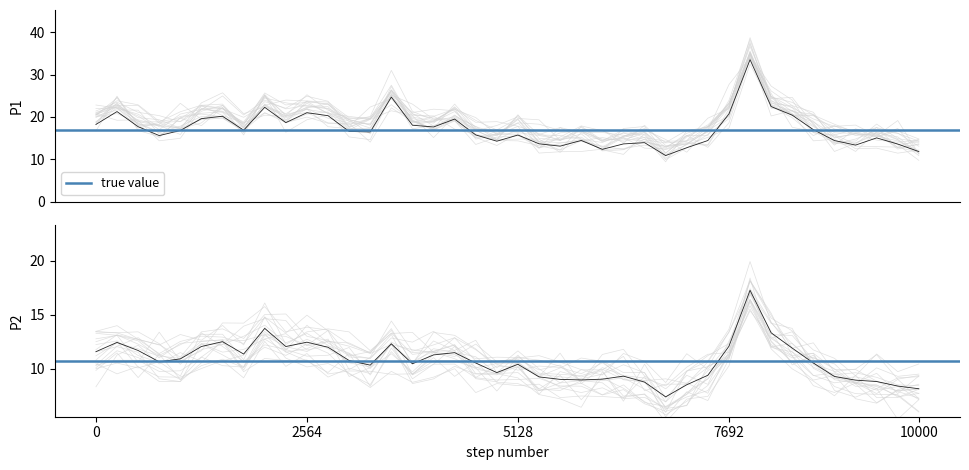

What is the value of the P2 point at the 27th from the left?

8.8